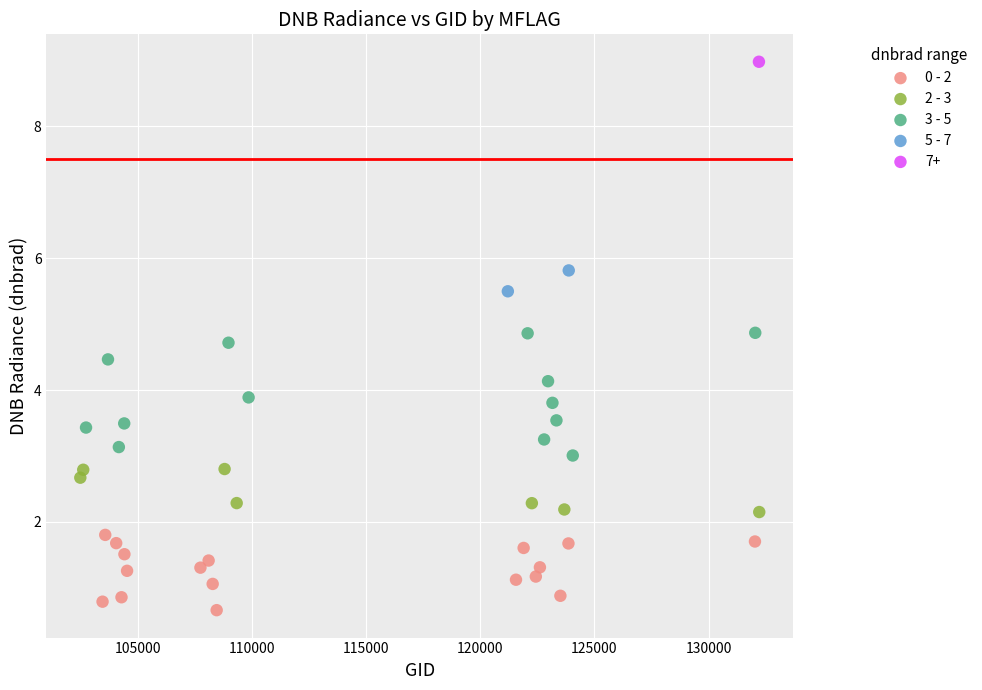

What are all the series names shown in the legend?

0 - 2, 2 - 3, 3 - 5, 5 - 7, 7+